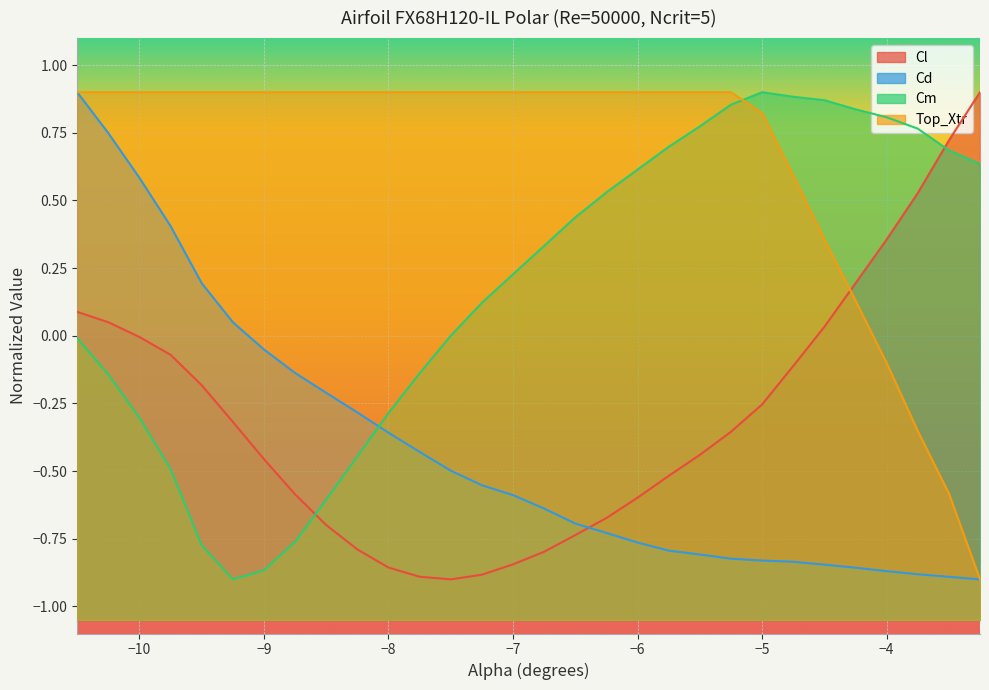

Which series has the largest total across all categories?

Top_Xtr